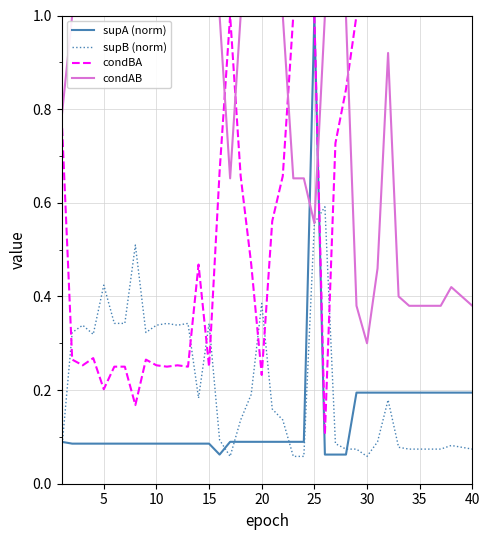

What is the sum of all condAB values?

31.5